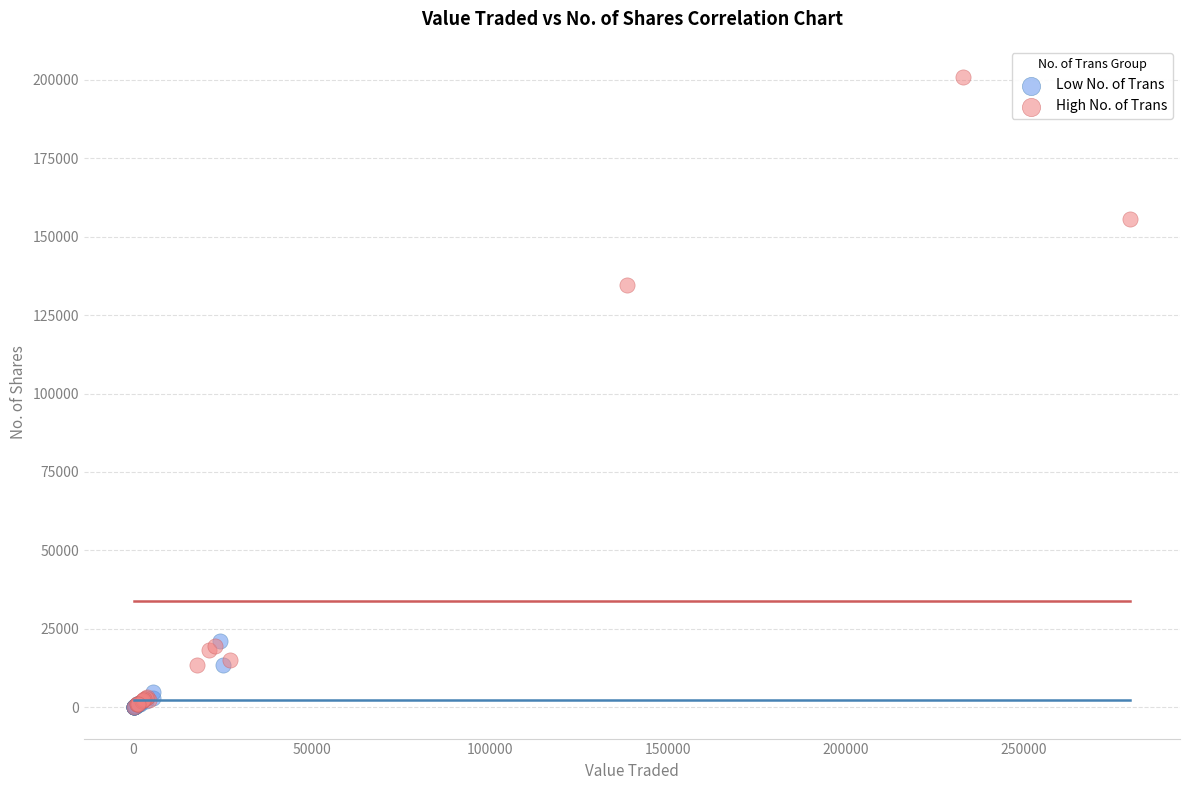

Which series contains the highest Y value?

High No. of Trans